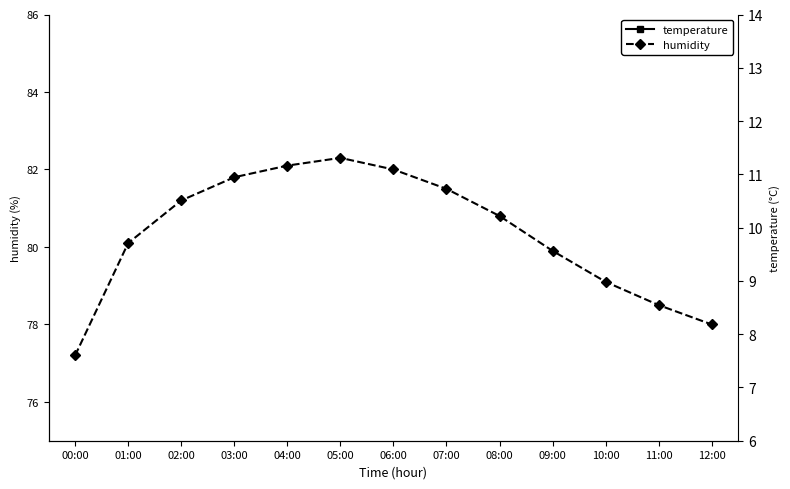

The value of temperature at 11:00 is 17.8. True or false?

False